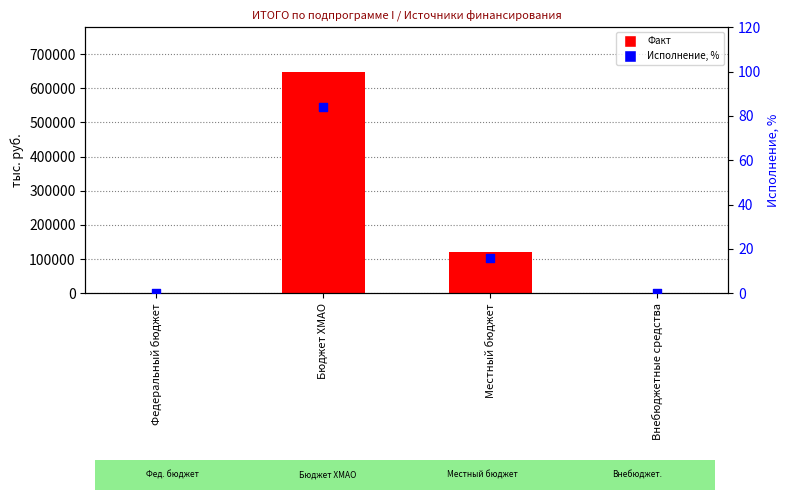

Which series contains the lowest Y value?

Факт